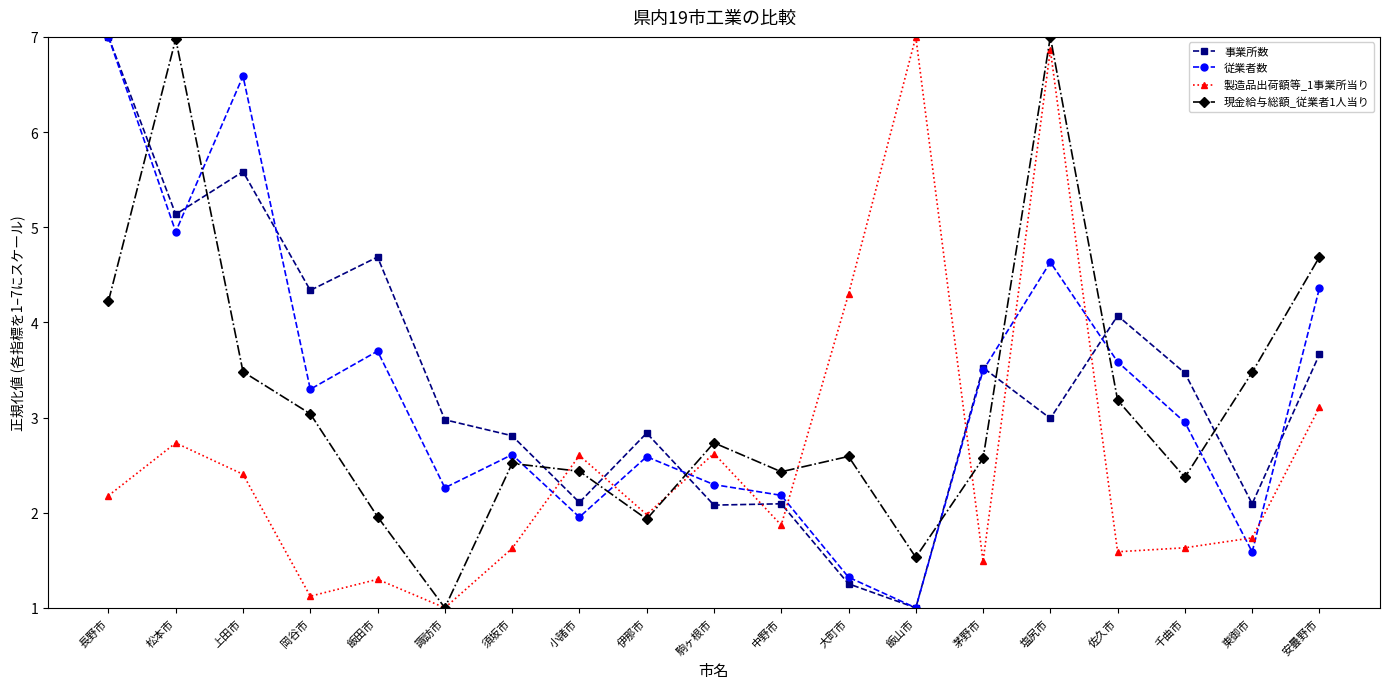

What is the difference between the 現金給与総額_従業者1人当り values at 飯山市 and 岡谷市?

1.5